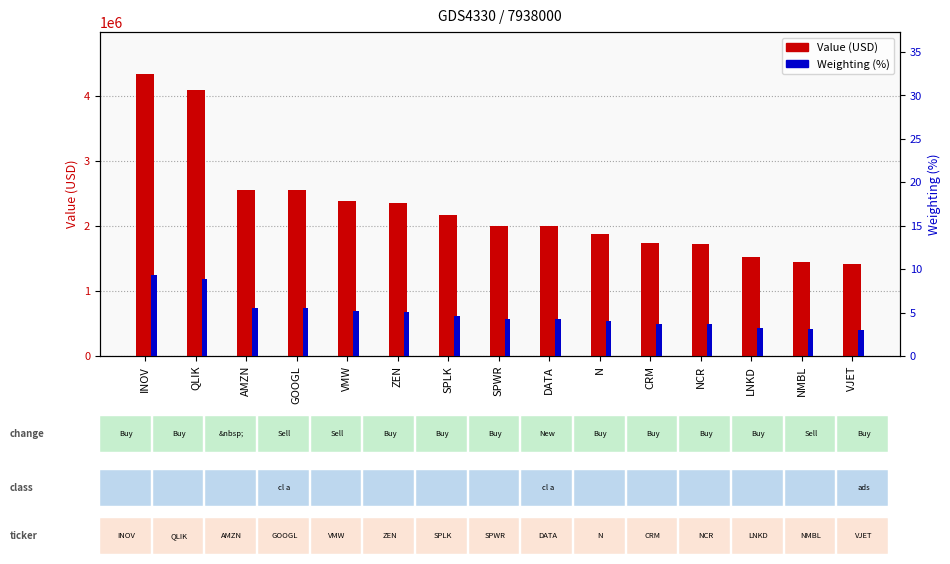

At which category does the chart reach its minimum across all series?

VJET